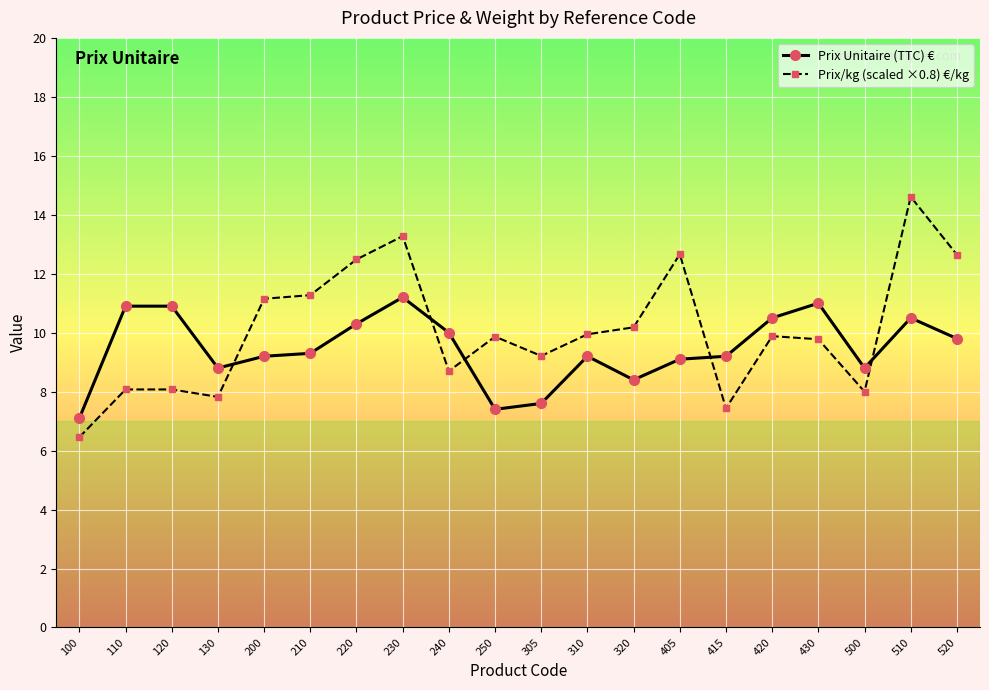

What value does the Prix/kg (scaled ×0.8) €/kg series have at 240?

8.7